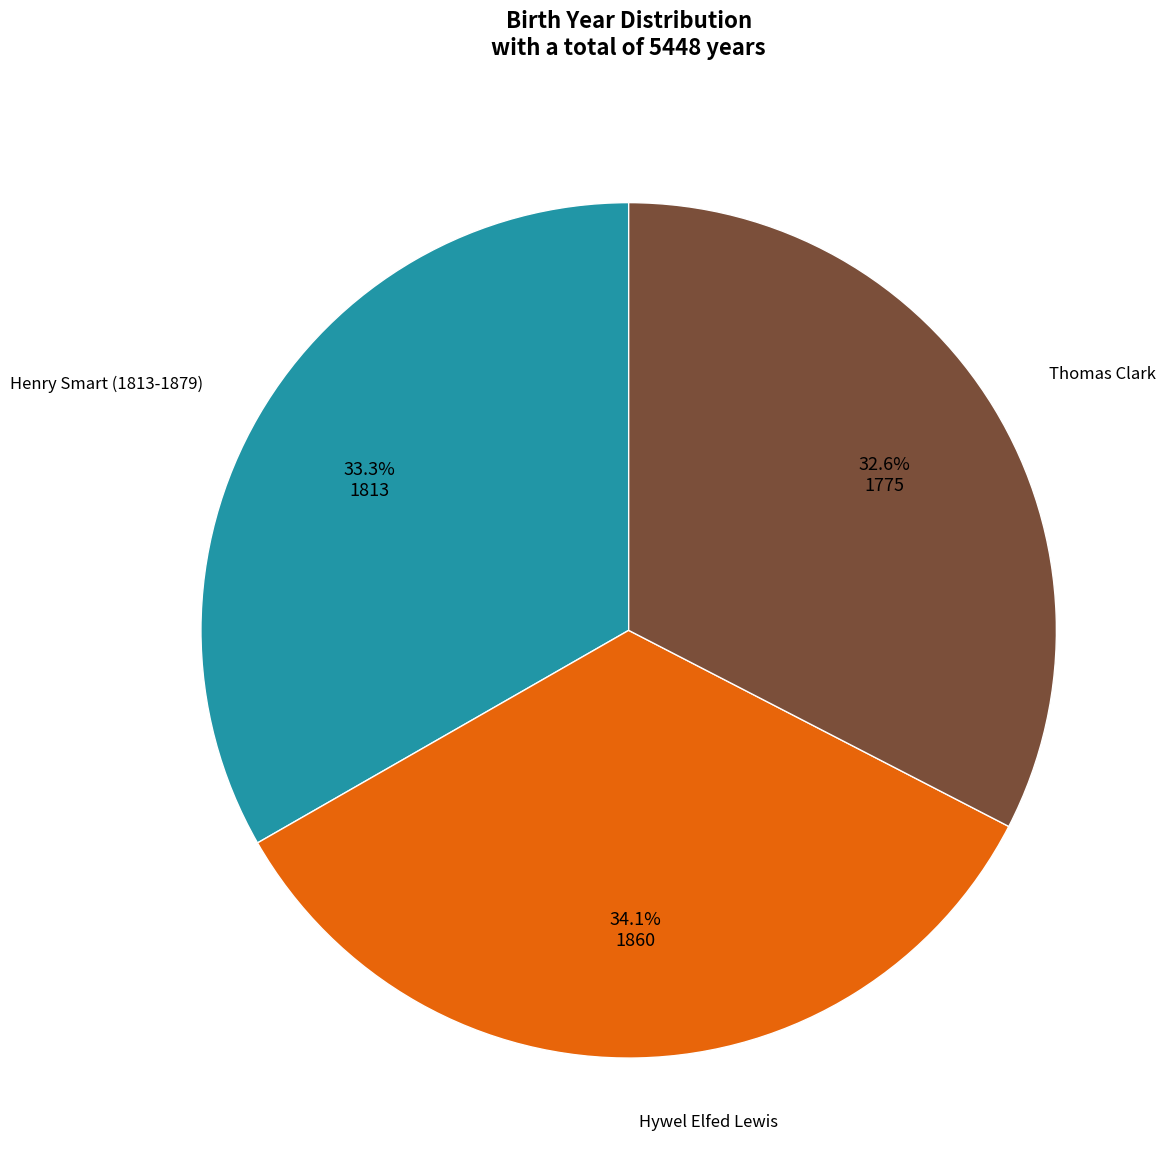

Is there any slice that represents more than half of the pie?

No